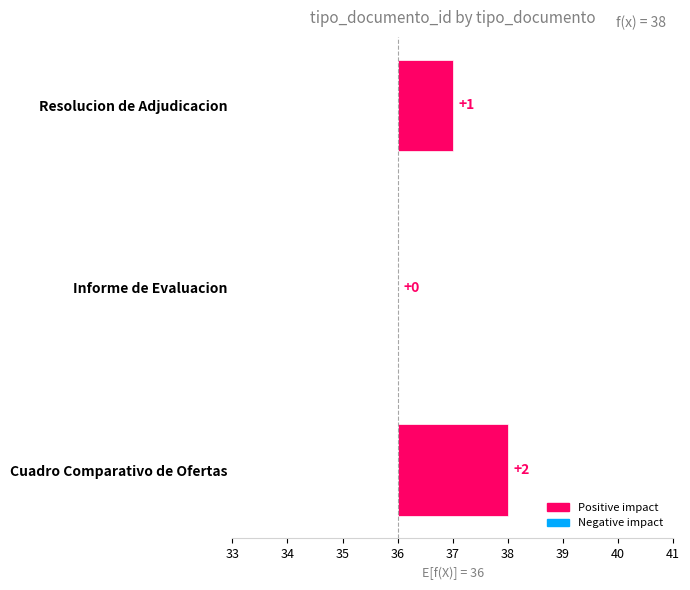

What is the change in value from Informe de Evaluacion to Resolucion de Adjudicacion?

+1